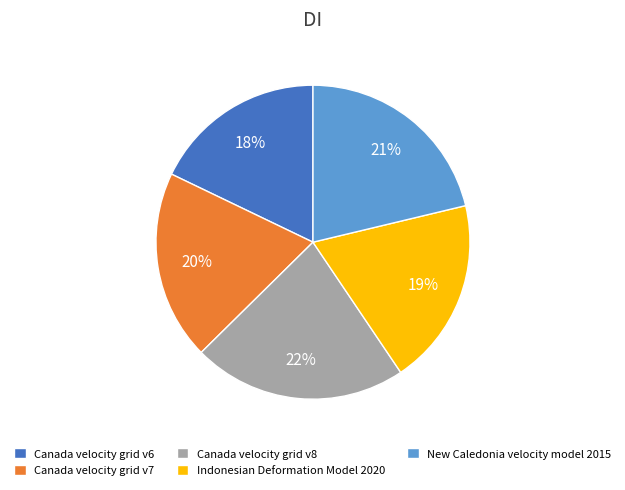

What is the largest slice in the pie chart?

Canada velocity grid v8